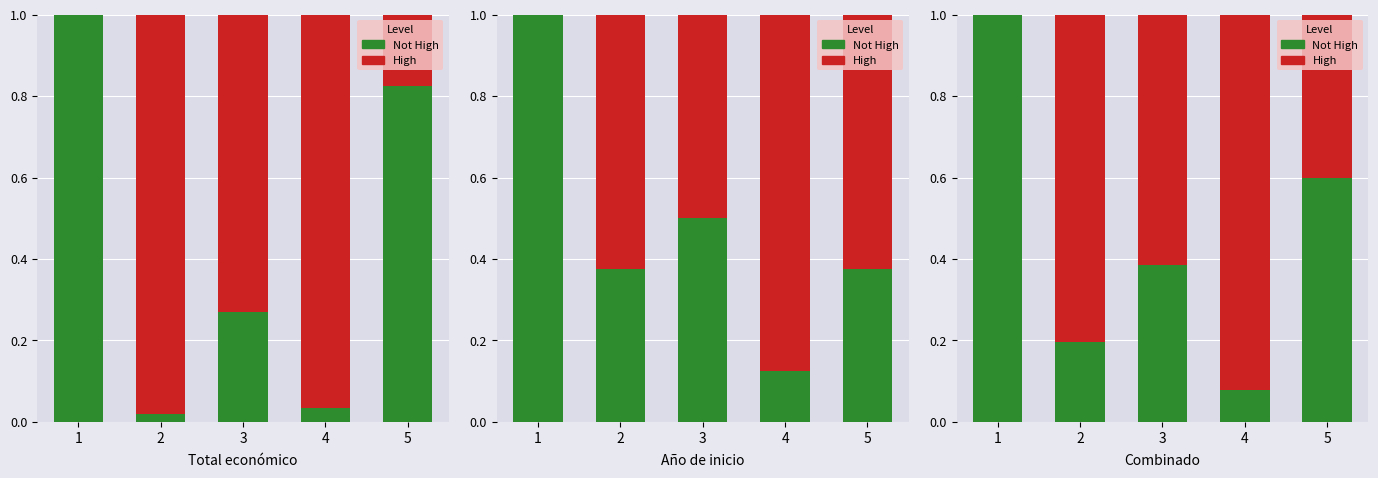

Which series changed the most between 3 and 5?

Not High